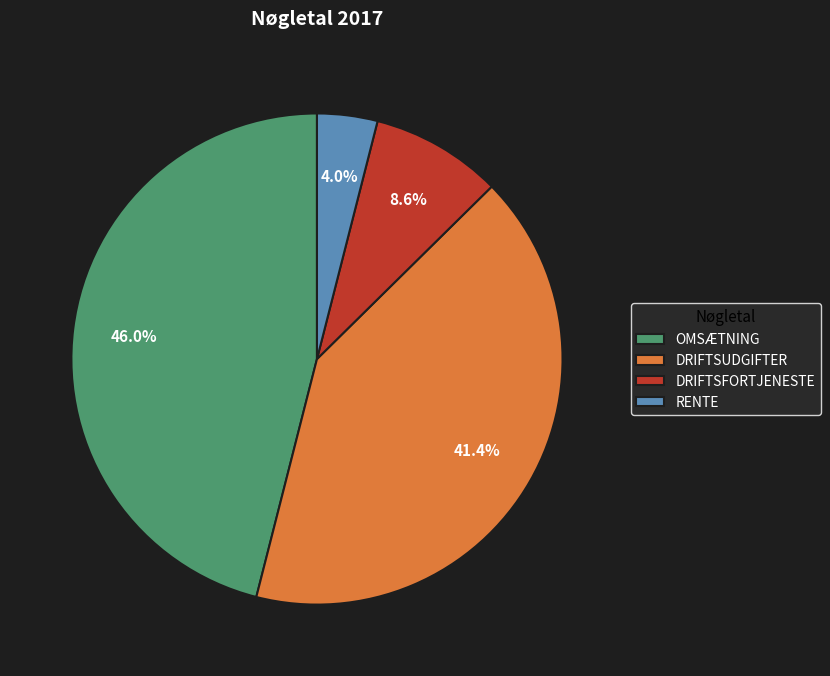

Which has a higher value, RENTE or DRIFTSUDGIFTER?

DRIFTSUDGIFTER